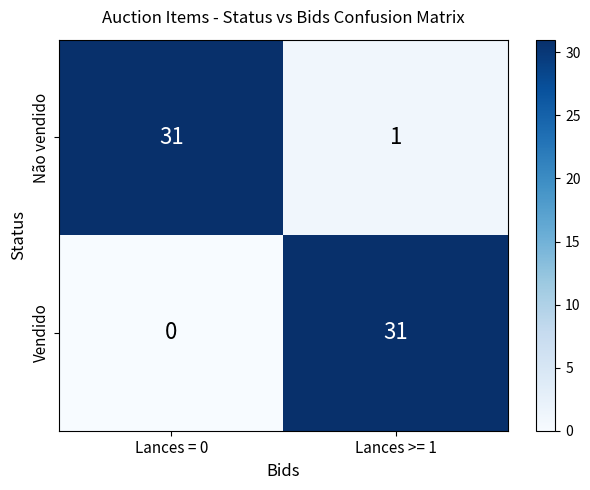

Is it true that Não vendido equals 15 at Lances = 0?

False